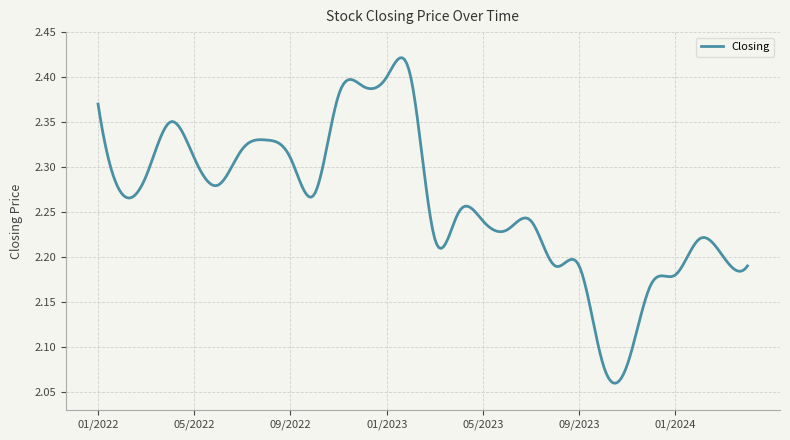

What is the difference between the maximum and minimum values?

0.4